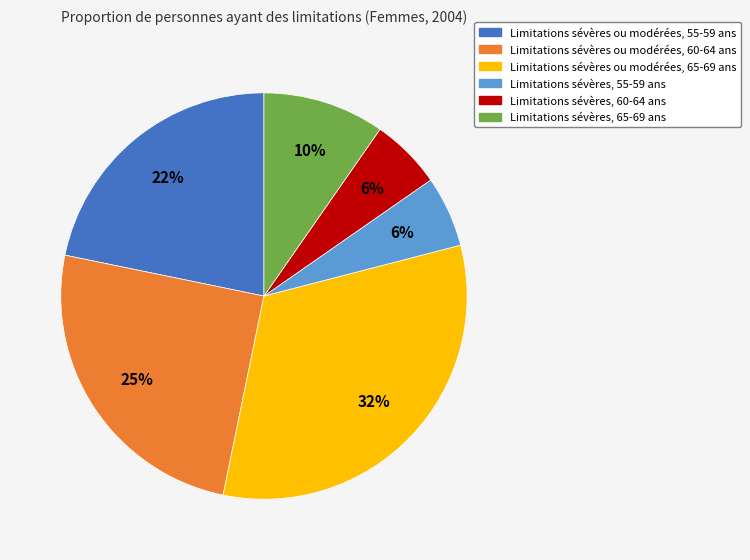

To the nearest percent, what is the average slice percentage?

17%